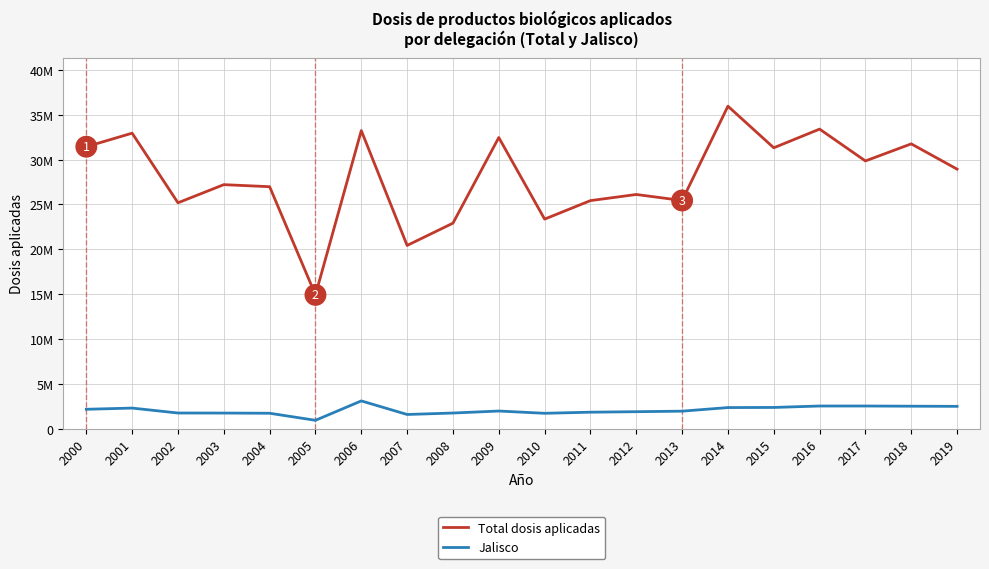

True or false: Total dosis aplicadas and Jalisco intersect in this chart.

False